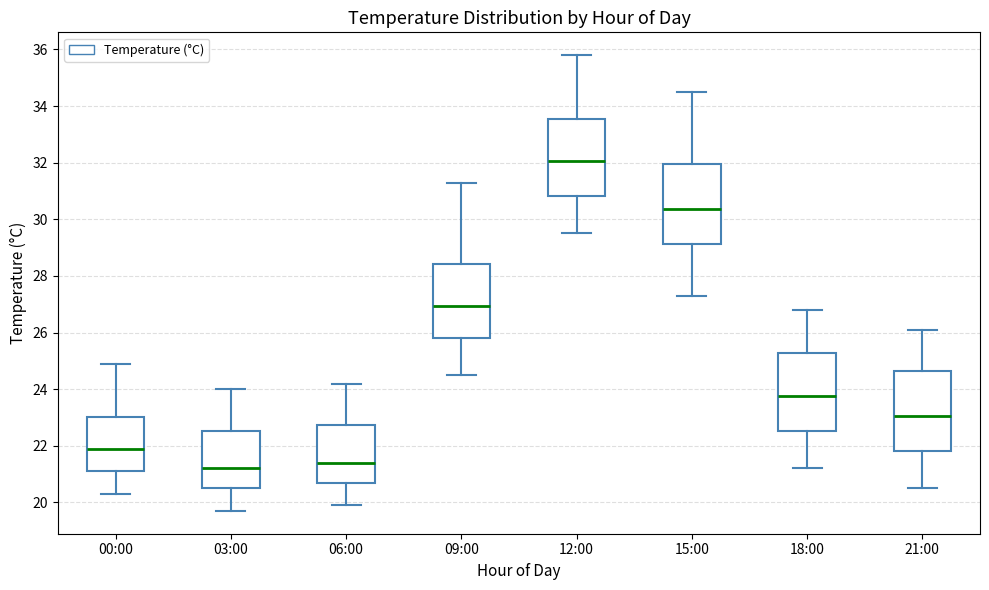

Reading left to right, read every box against the y-axis: the position of its median line, the range the box covers, and the ends of its whiskers. The values are not printed on the chart, so give them approximately, as read against the axis.

00:00: median 22.0, box 21.2 to 23.0, whiskers 20.4 to 25.0
03:00: median 21.2, box 20.6 to 22.6, whiskers 19.8 to 24.0
06:00: median 21.4, box 20.8 to 22.8, whiskers 20.0 to 24.2
09:00: median 27.0, box 25.8 to 28.4, whiskers 24.6 to 31.4
12:00: median 32.0, box 30.8 to 33.6, whiskers 29.6 to 35.8
15:00: median 30.4, box 29.2 to 32.0, whiskers 27.4 to 34.6
18:00: median 23.8, box 22.6 to 25.2, whiskers 21.2 to 26.8
21:00: median 23.0, box 21.8 to 24.6, whiskers 20.6 to 26.2